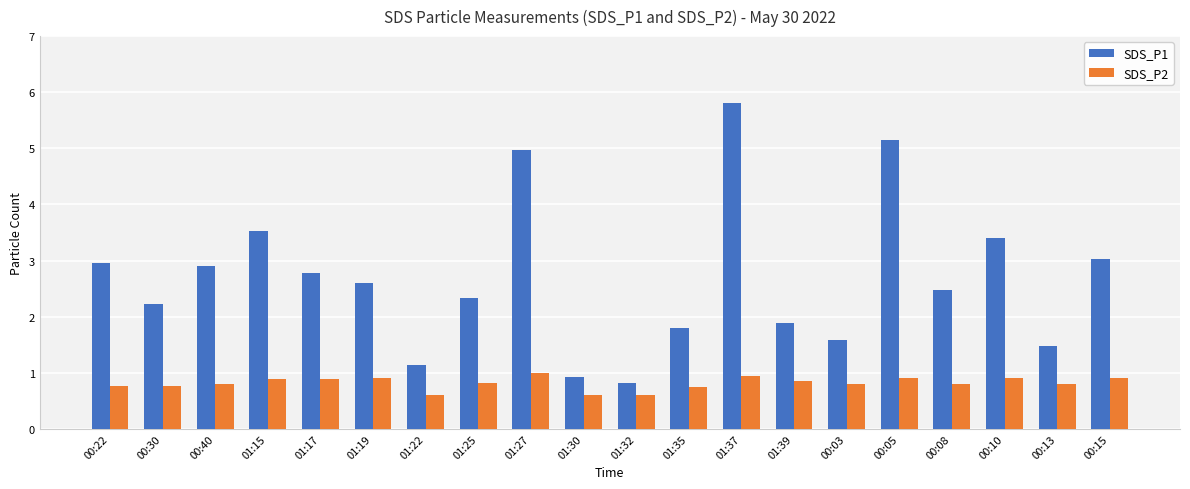

At how many categories does at least one series exceed 2?

13